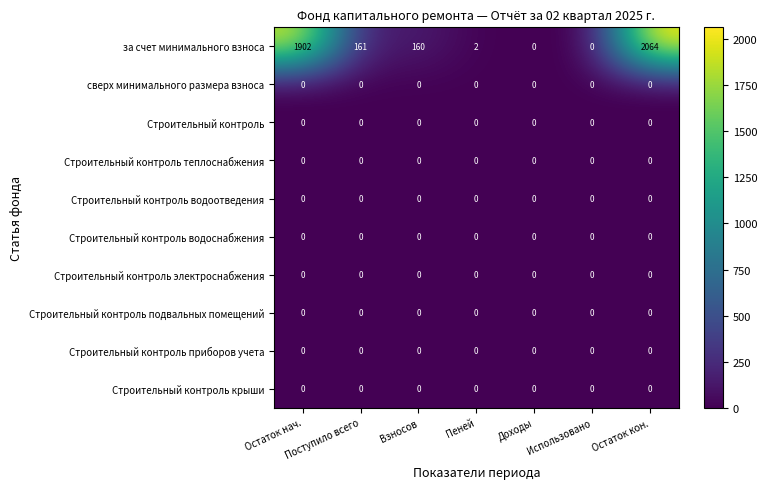

Between Остаток нач. and Взносов, which series saw the biggest shift?

за счет минимального взноса